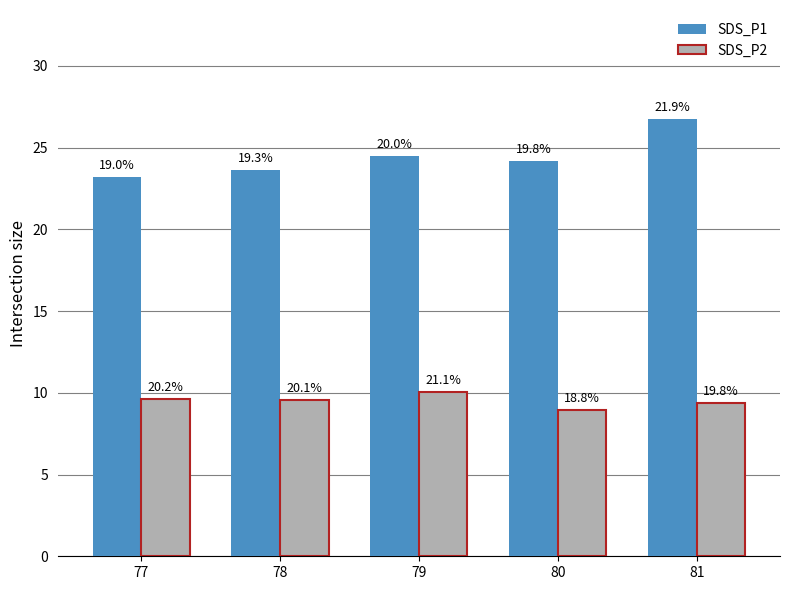

Where does the SDS_P2 series first go above 9?

77